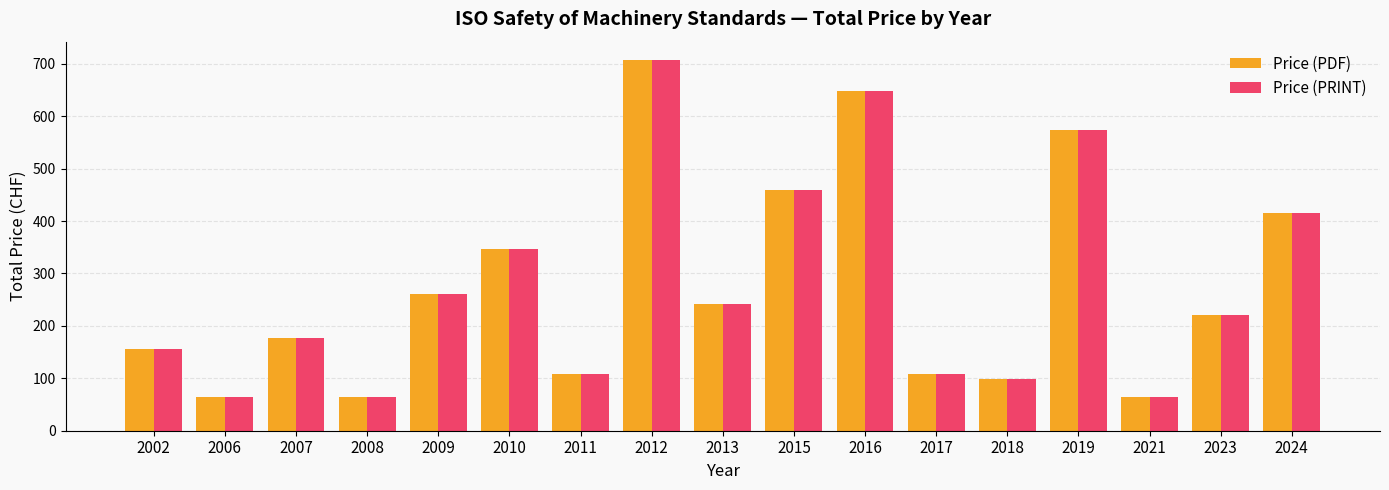

Reading left to right, list all the values displayed in this chart.

Price (PDF): 155	65	177	65	260	346	108	707	242	460	649	108	98	573	65	221	415
Price (PRINT): 155	65	177	65	260	346	108	707	242	460	649	108	98	573	65	221	415